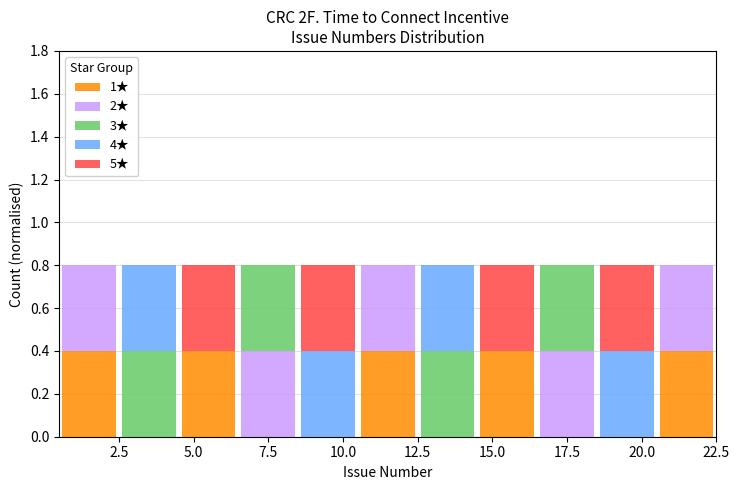

What is the total height of the stacked bar covering 0.5 to 2.5 on the x-axis? The values are not printed on the chart, so give them approximately, as read against the axis.

0.8